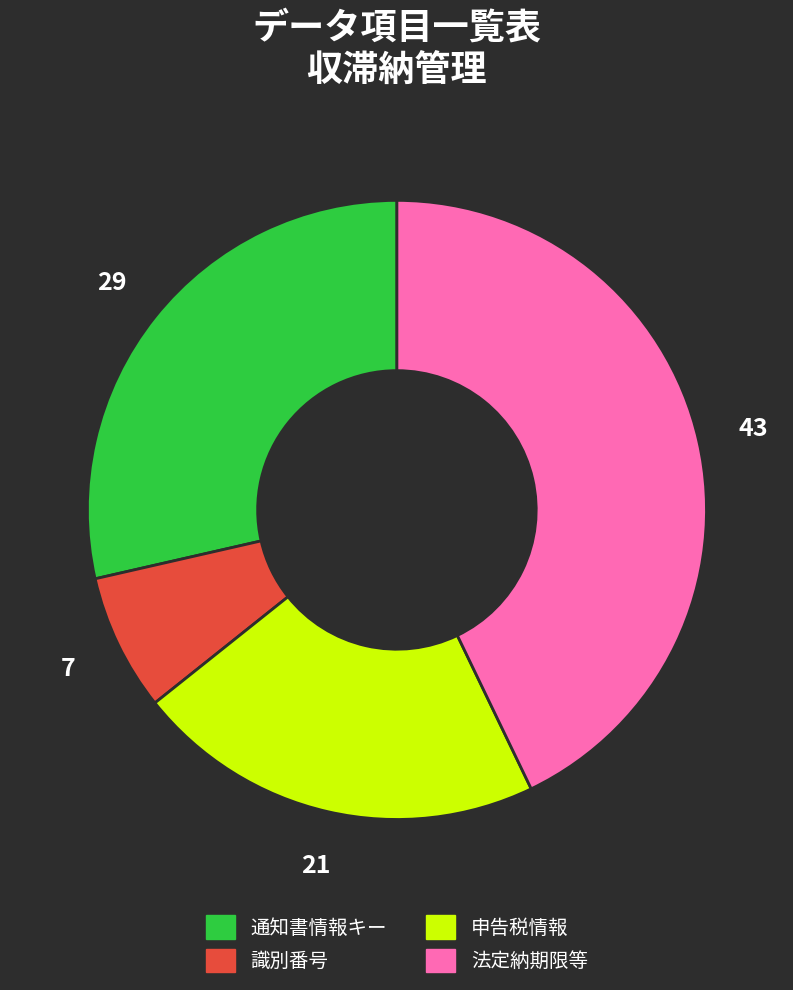

Do 識別番号 and 申告税情報 together represent more than half of the pie?

No